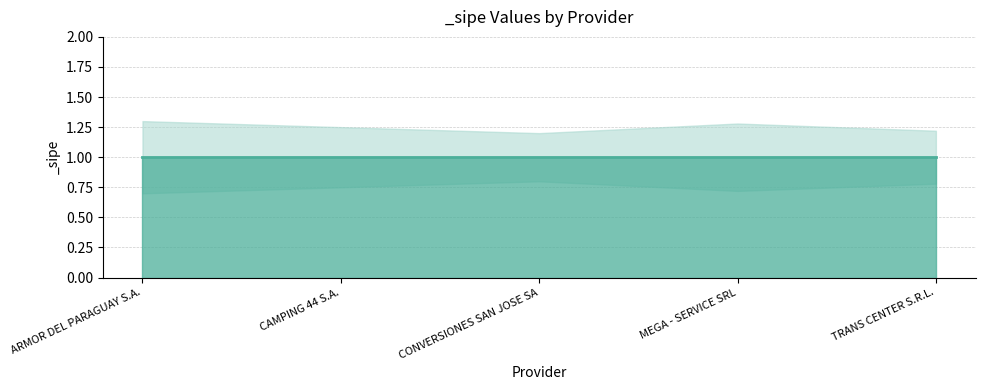

What is the value of the _sipe_upper point at the 2nd from the left?

1.2